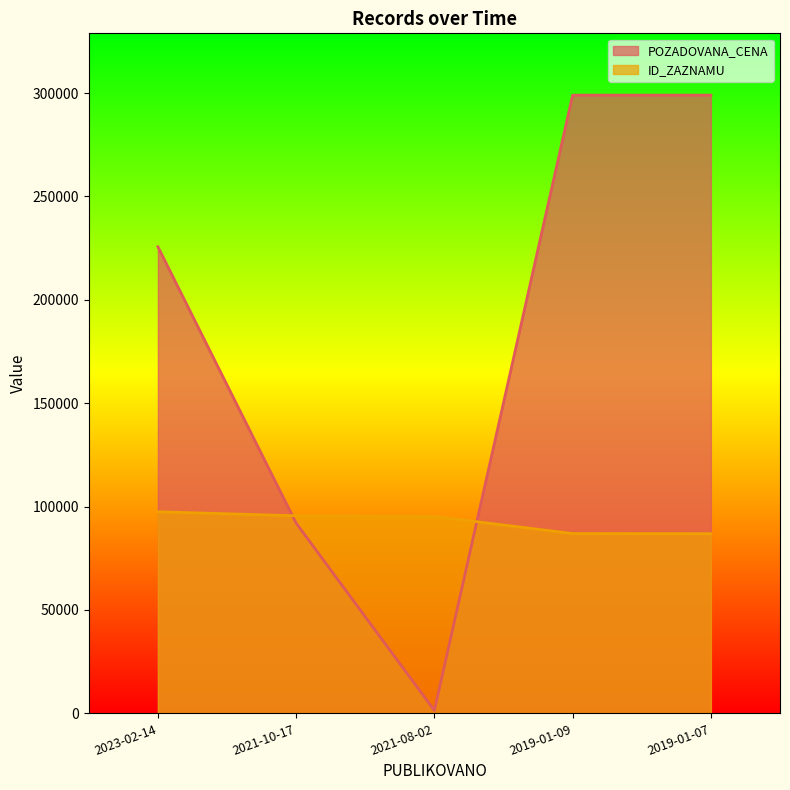

How many categories are shown in the chart?

5